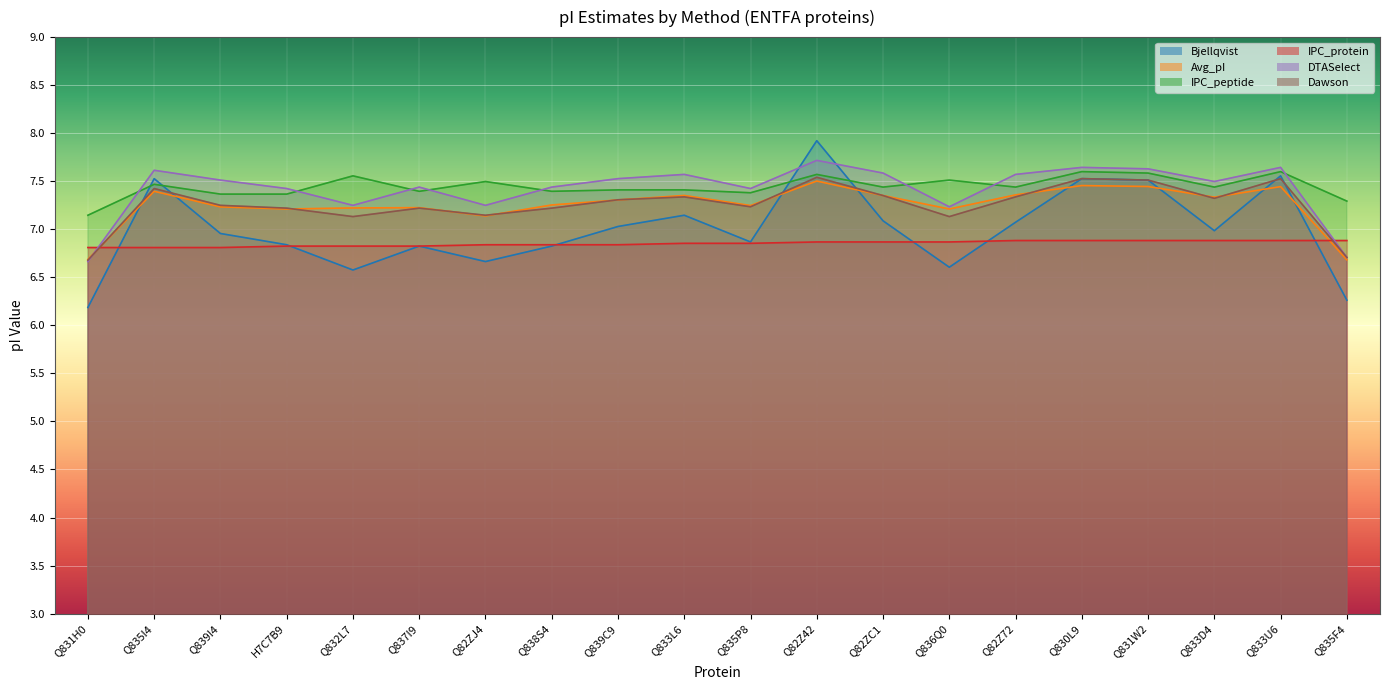

Count the IPC_protein values in the range 6 to 7.

20